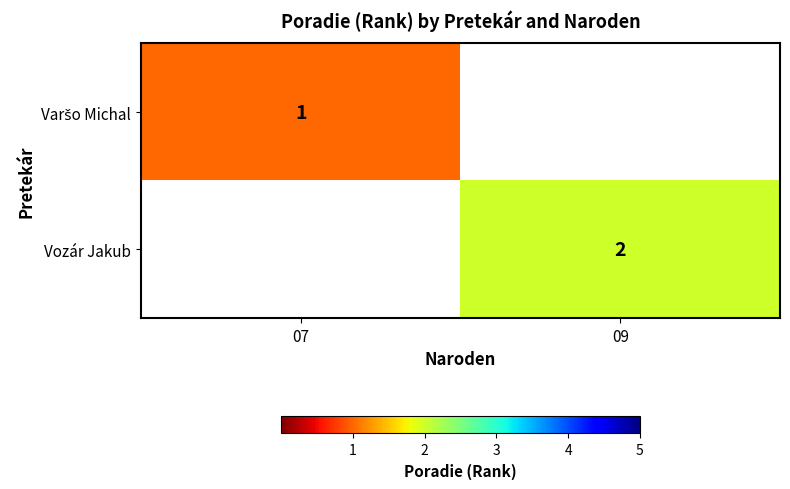

Which series has the largest range (max minus min)?

Vozár Jakub